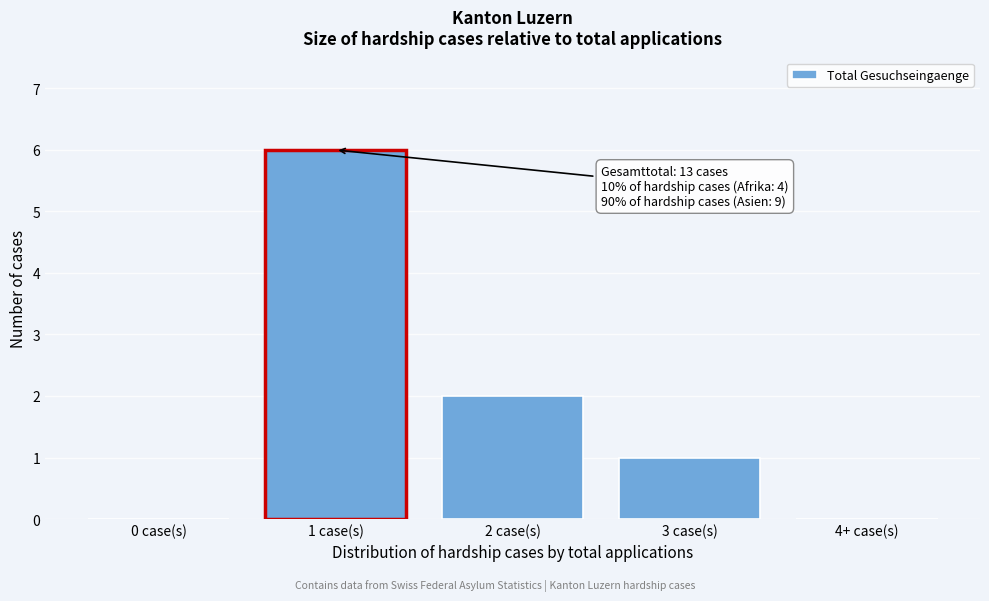

Reading left to right, transcribe all the data shown in this chart.

0 case(s)=0	1 case(s)=6	2 case(s)=2	3 case(s)=1	4+ case(s)=0